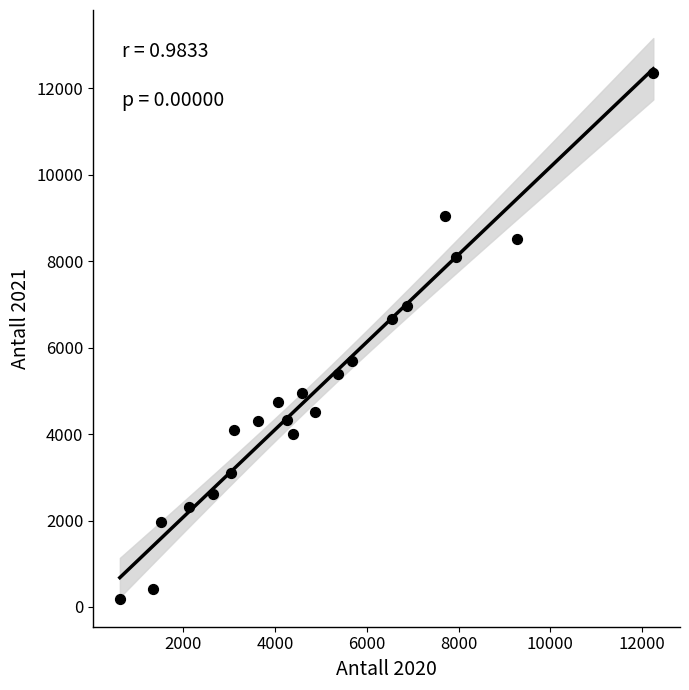

What is the range of X values (max minus min)?

11631